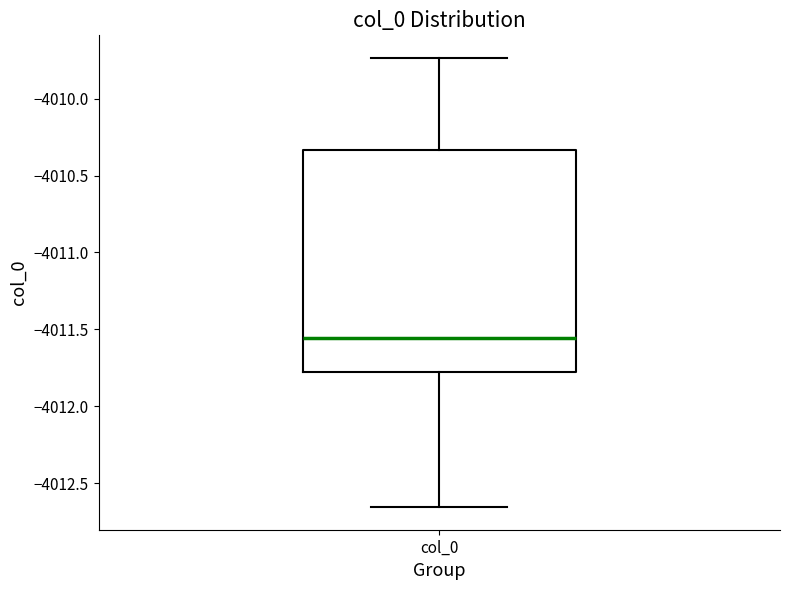

Where is the lower edge of the box for col_0 on the y-axis? The values are not printed on the chart, so give them approximately, as read against the axis.

-4011.80